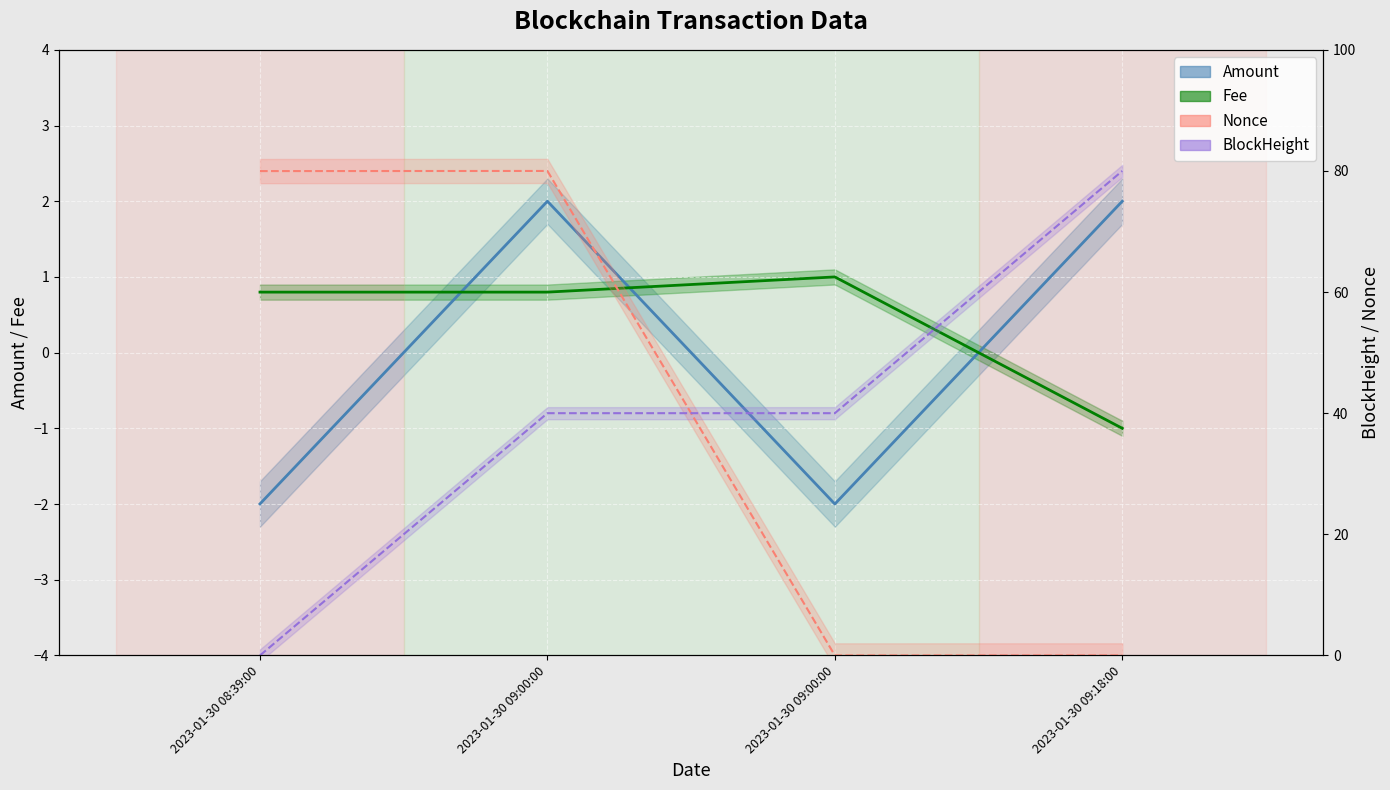

True or false: Nonce has a value of 0.0 at 2023-01-30 09:00:00.

True